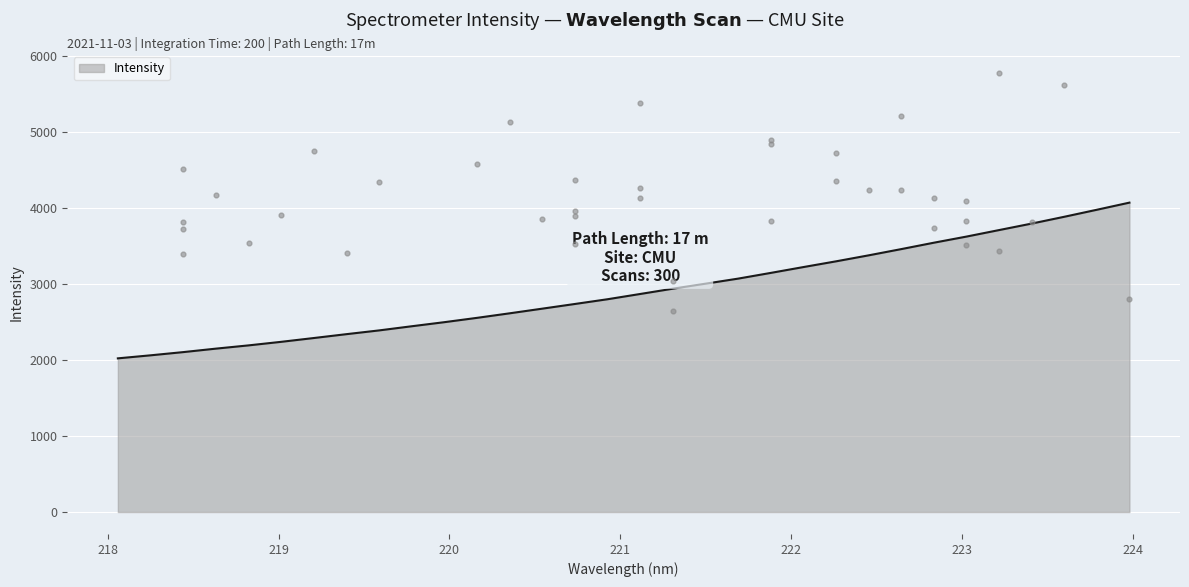

What is the change in value from 219.2067 to 222.0721?

+934.1